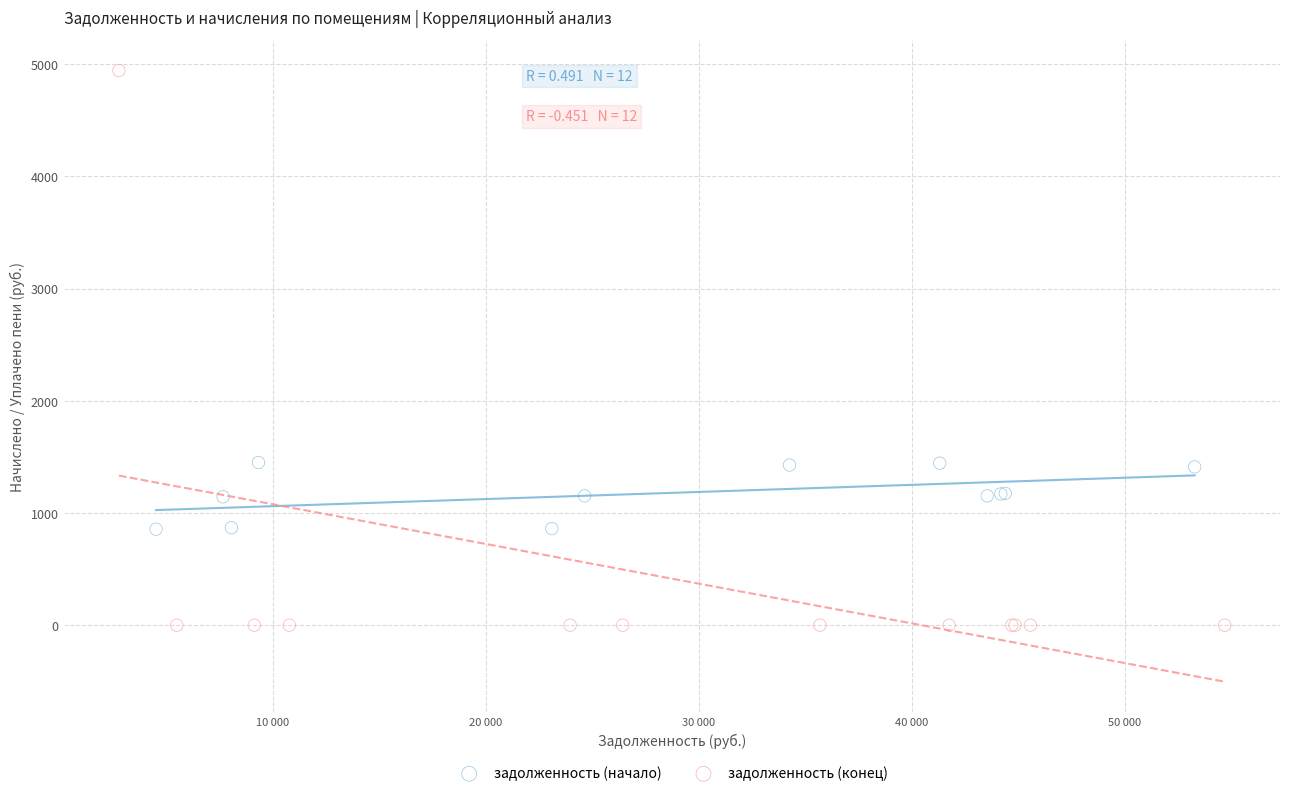

Which series has the widest spread of Y values?

задолженность (конец)